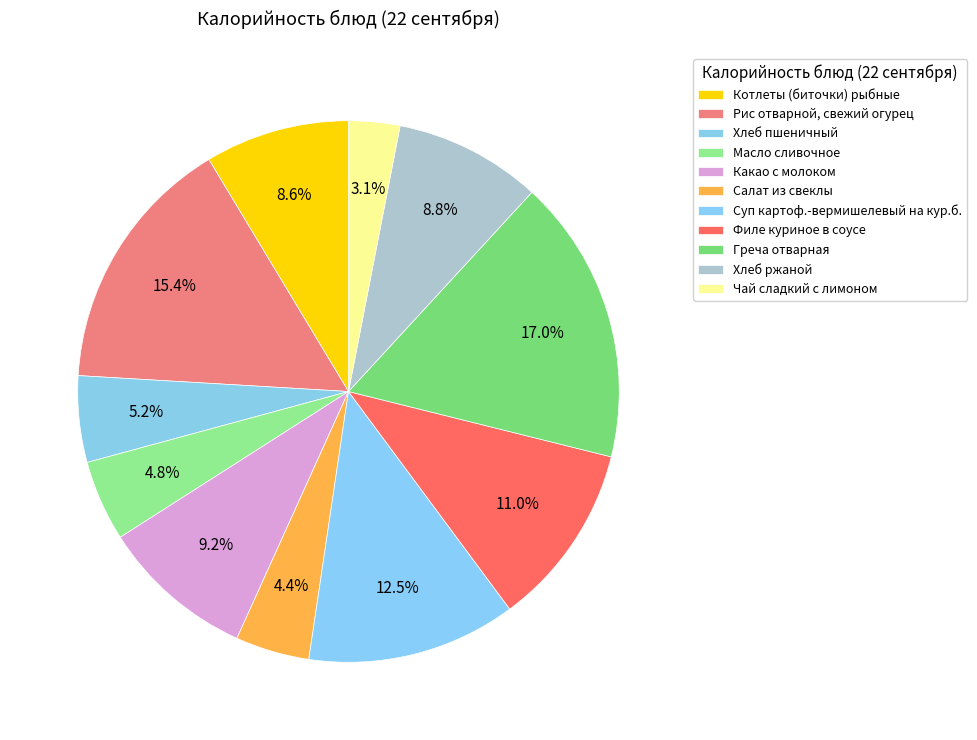

Between Рис отварной, свежий огурец and Суп картоф.-вермишелевый на кур.б., which is larger?

Рис отварной, свежий огурец